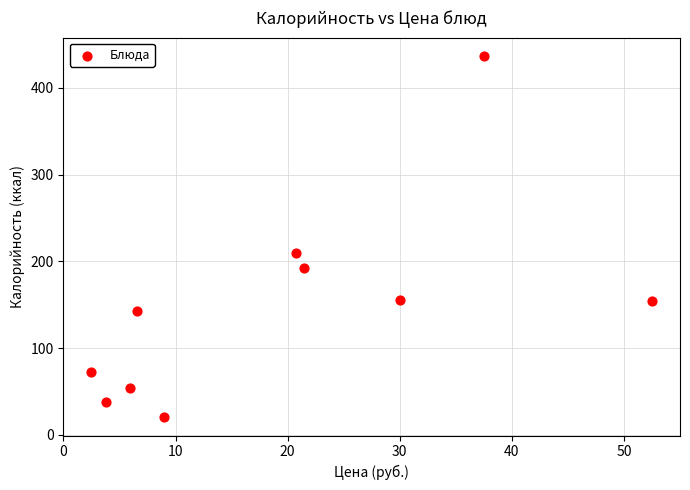

What is the average X value?

19.0